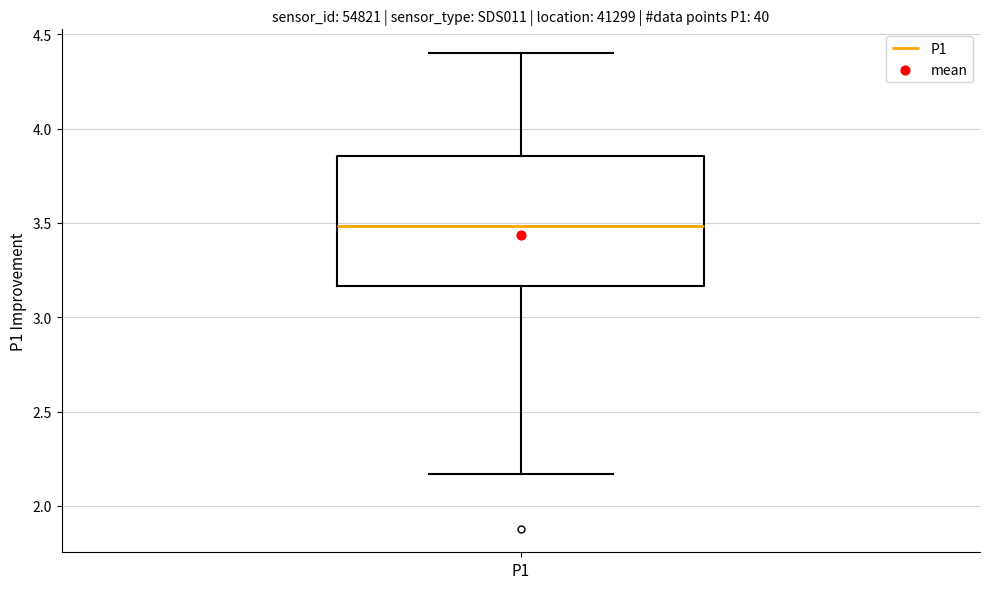

Transcribe this box plot: give where the median line is, the range the box spans, and where the two whiskers end, as read against the y-axis. The values are not printed on the chart, so give them approximately, as read against the axis.

median 3.50, box 3.15 to 3.85, whiskers 2.15 to 4.40